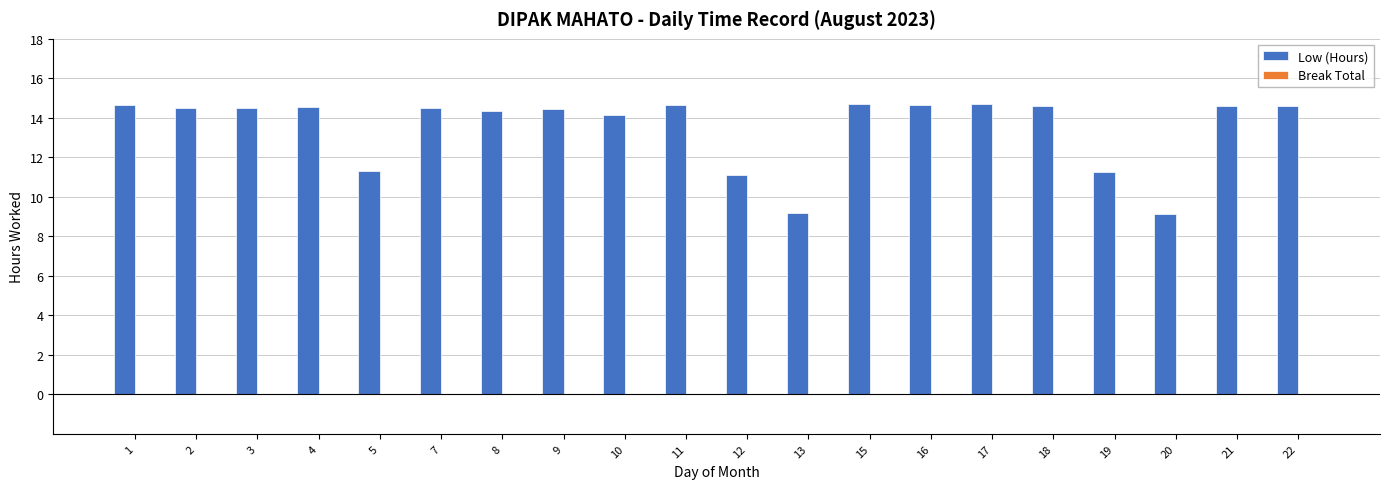

What is the ratio of the value at 9 to the value at 4?

1.0